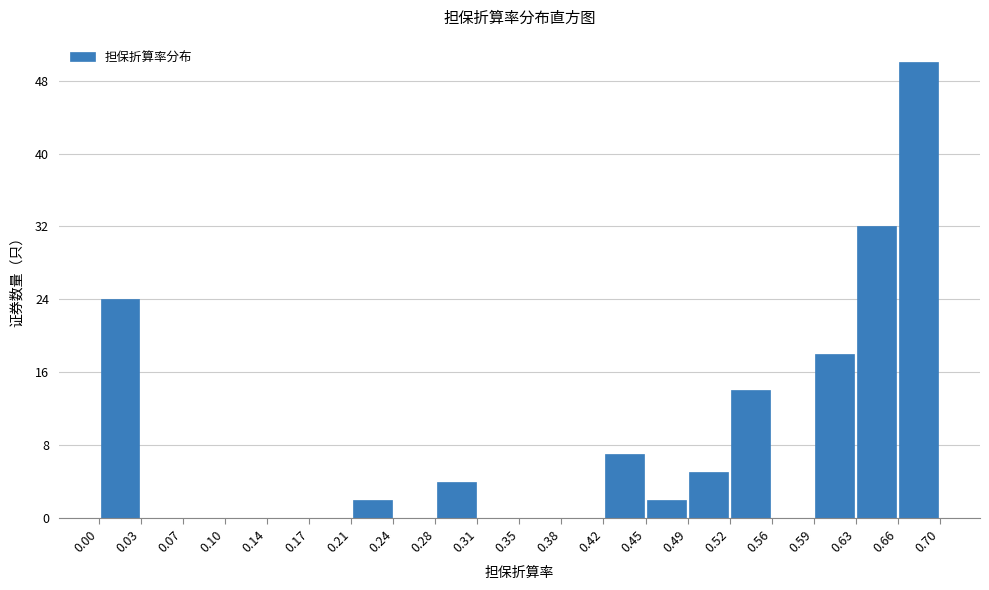

Reading left to right, list every bar in this chart as the range it spans on the x-axis followed by its height. The values are not printed on the chart, so give them approximately, as read against the axis.

0.00 to 0.03: 24
0.03 to 0.07: 0
0.07 to 0.10: 0
0.10 to 0.14: 0
0.14 to 0.17: 0
0.17 to 0.21: 0
0.21 to 0.24: 2
0.24 to 0.28: 0
0.28 to 0.31: 4
0.31 to 0.35: 0
0.35 to 0.38: 0
0.38 to 0.42: 0
0.42 to 0.45: 7
0.45 to 0.49: 2
0.49 to 0.52: 5
0.52 to 0.56: 14
0.56 to 0.59: 0
0.59 to 0.63: 18
0.63 to 0.66: 32
0.66 to 0.70: 50